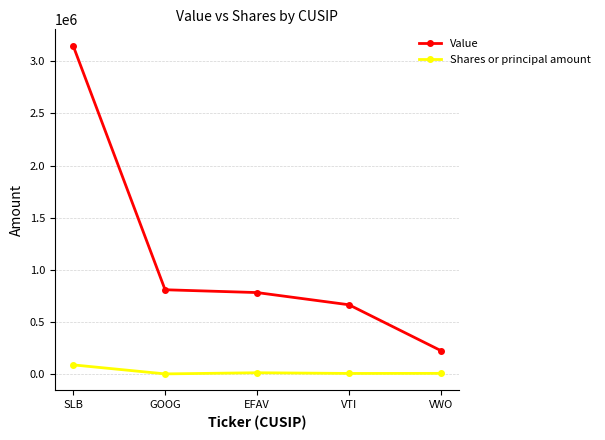

What is the difference between the maximum and minimum values in the Shares or principal amount series?

86479